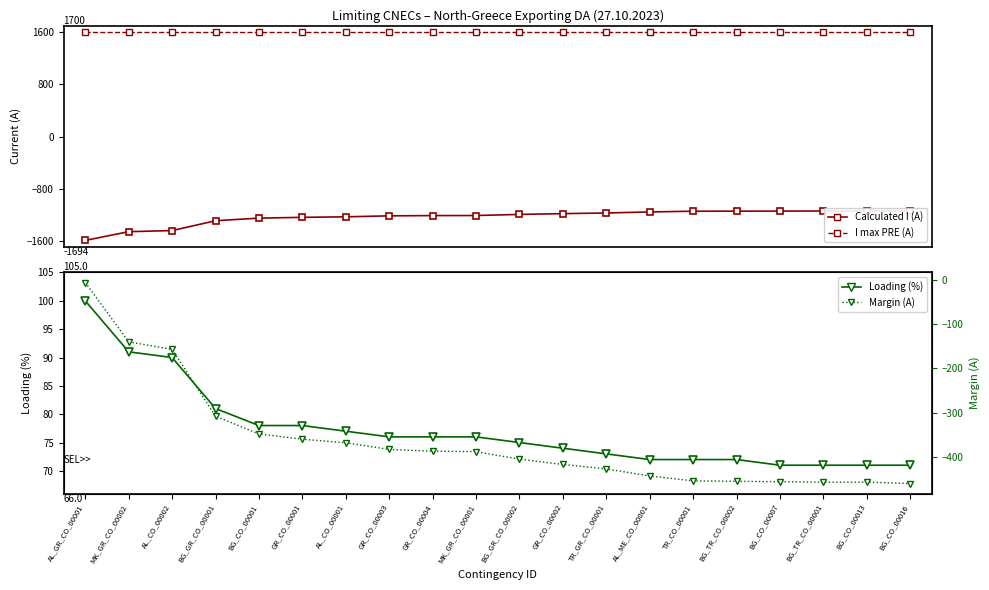

What is the difference between the highest and lowest values at BG_CO_00016?

2740